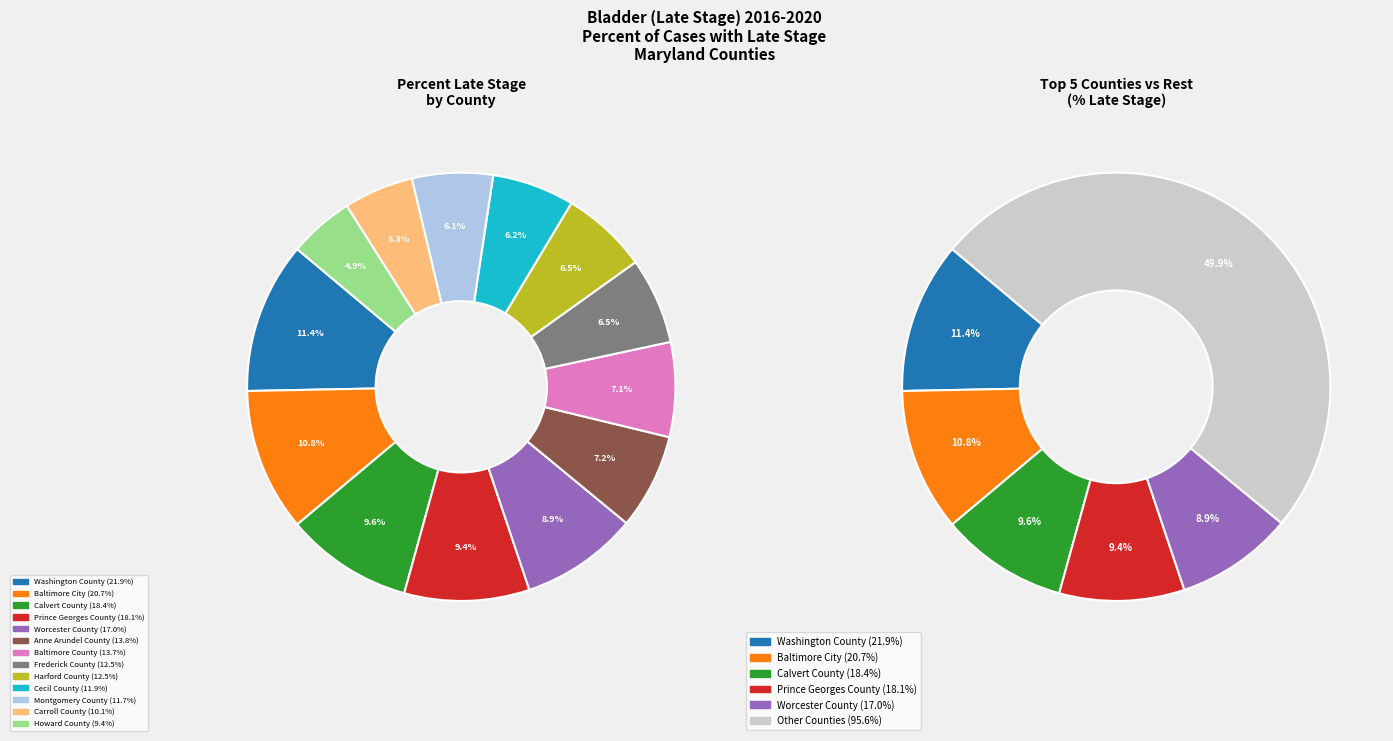

Is there a majority slice in this chart?

No